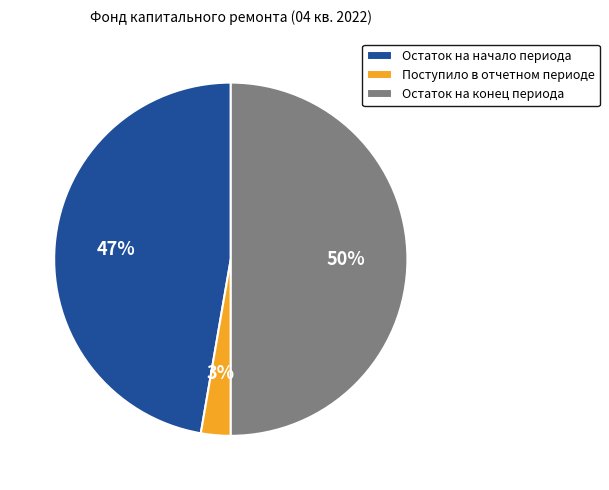

To the nearest percent, what portion does Остаток на начало периода represent?

47%